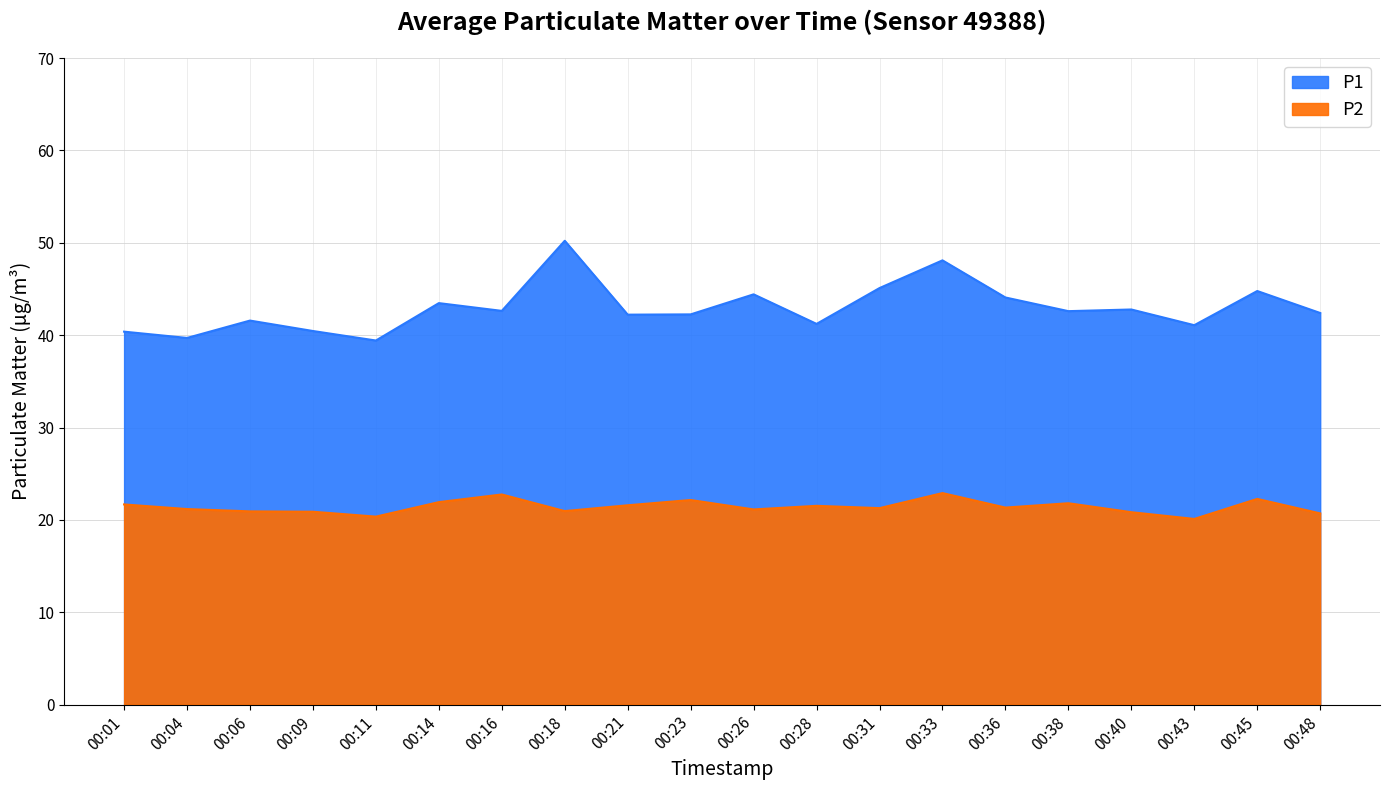

At which category is the sum across all series the highest?

00:18